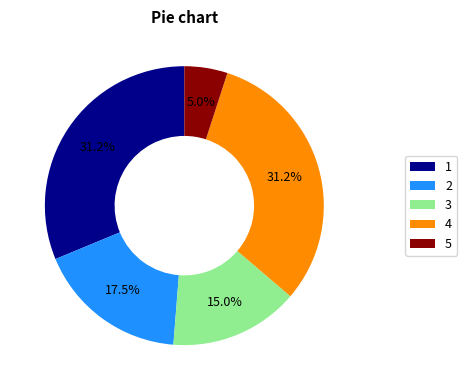

The 5 slice represents 5% of the pie. True or false?

True